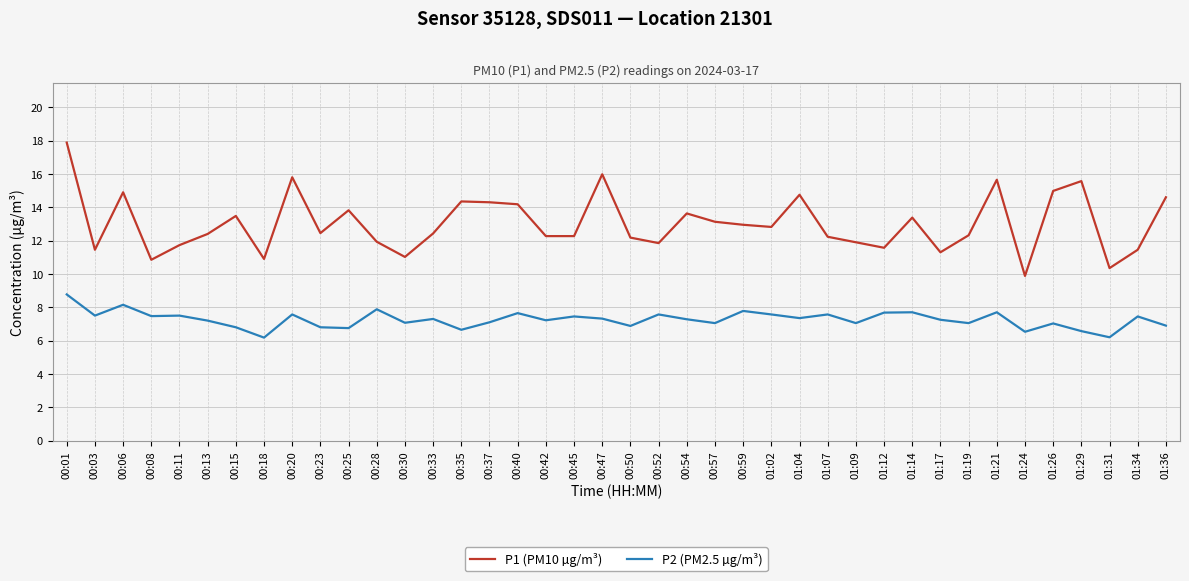

At which category does P1 (PM10 µg/m³) reach its first local peak?

00:06